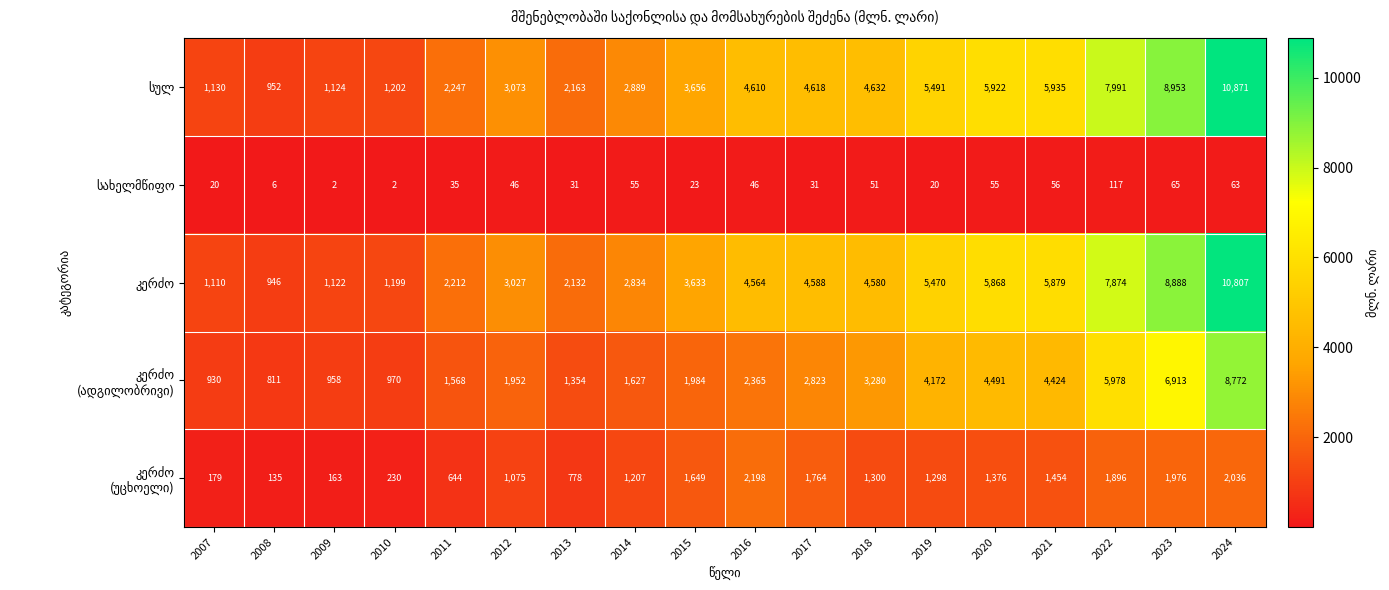

At which category is the sum across all series the highest?

2024